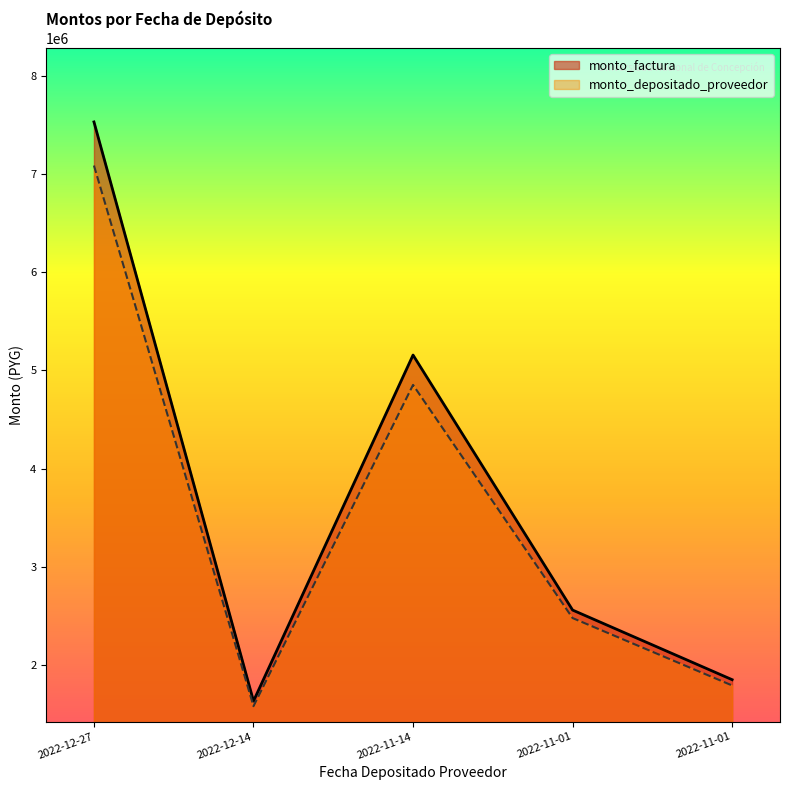

How many lines are shown in the chart?

2